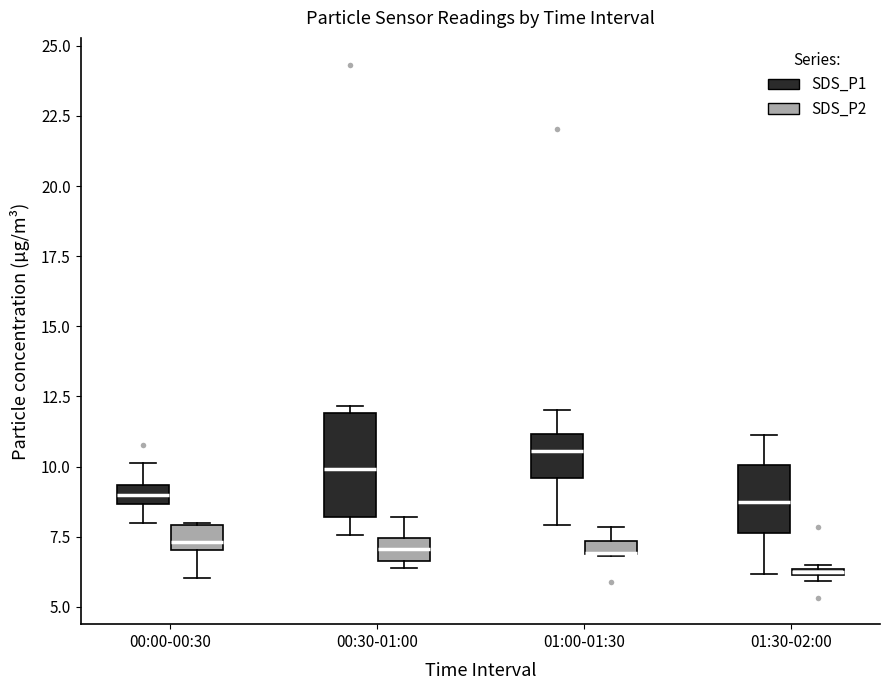

Comparing the boxes themselves (not the whiskers), which one is the tallest?

00:30-01:00 (SDS_P1)